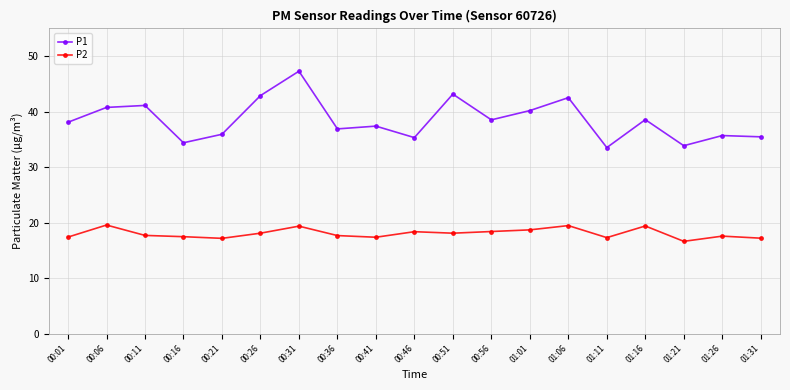

What is the minimum value for P2?

16.6